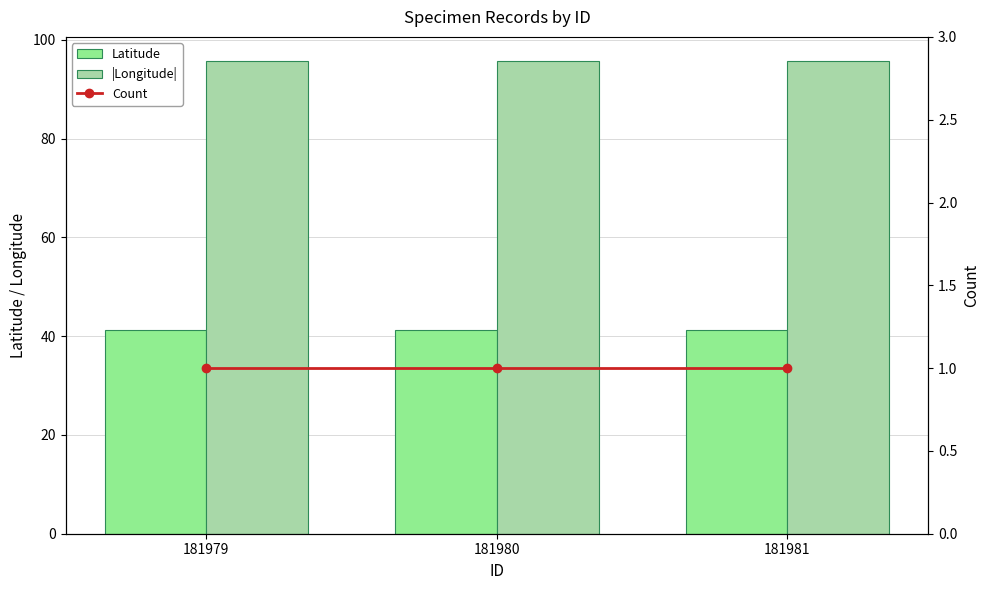

Between 181980 and 181981, which is larger?

181980